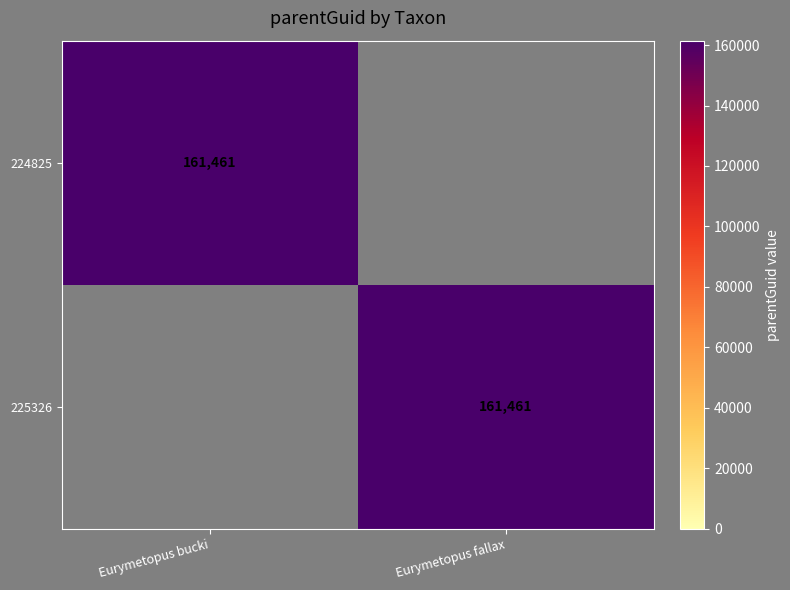

The 225326 series shows 161461 at Eurymetopus fallax. True or false?

True